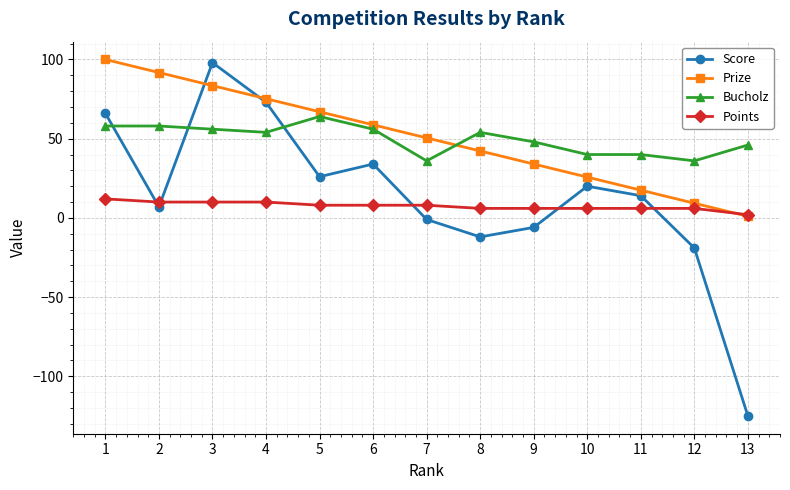

Which series has the widest spread of values?

Score